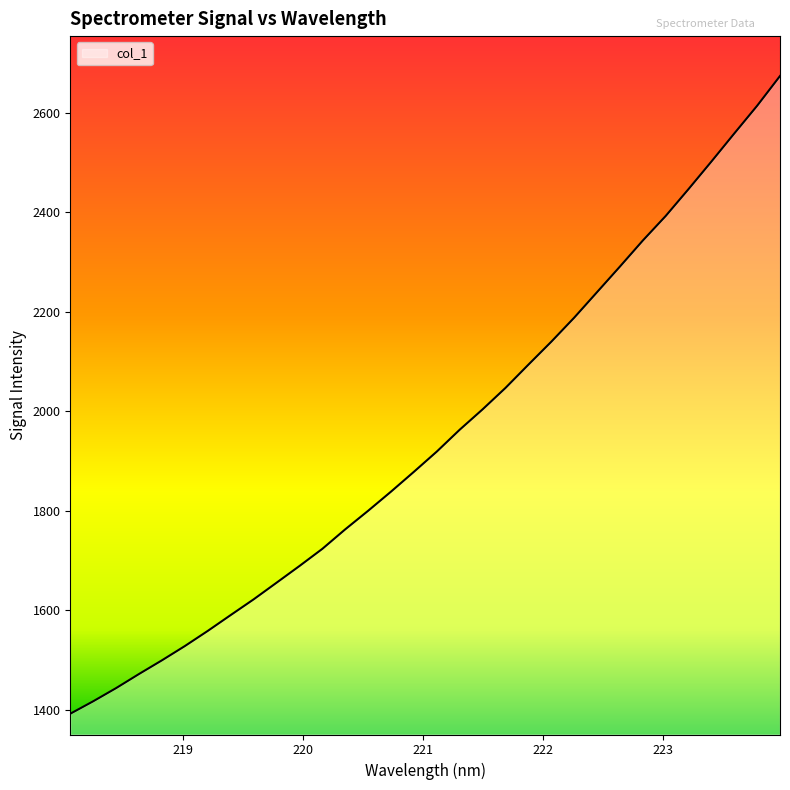

What is the difference between the maximum and minimum values?

1282.3